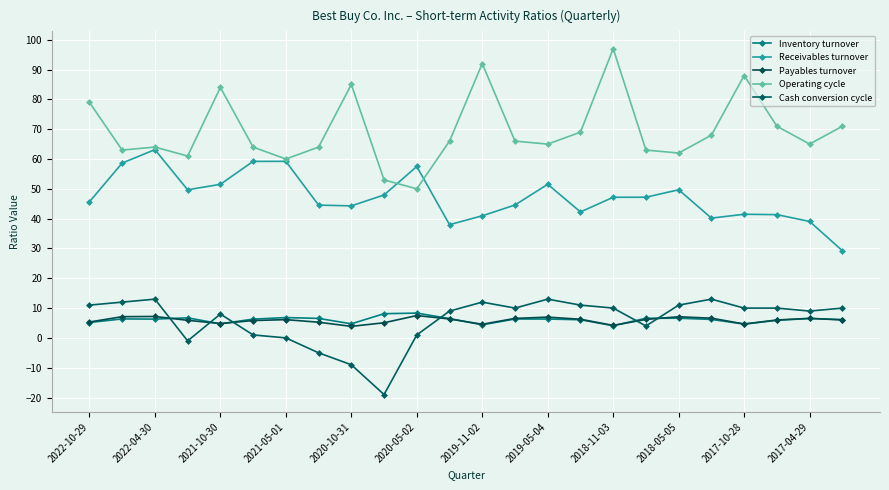

Count the number of data series in this chart.

5